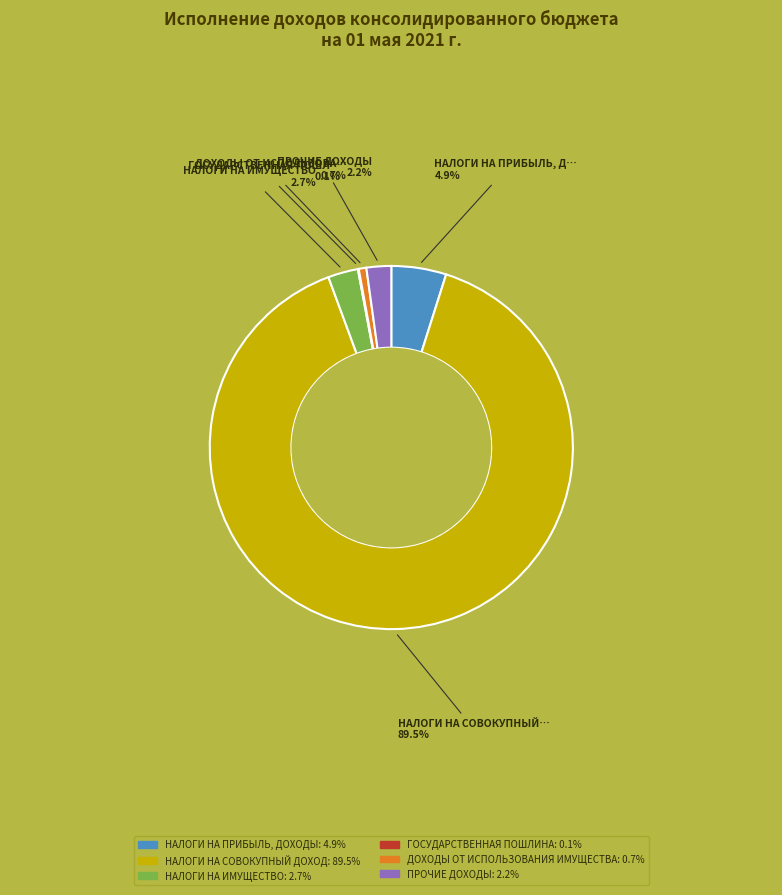

Does any single category account for the majority?

Yes